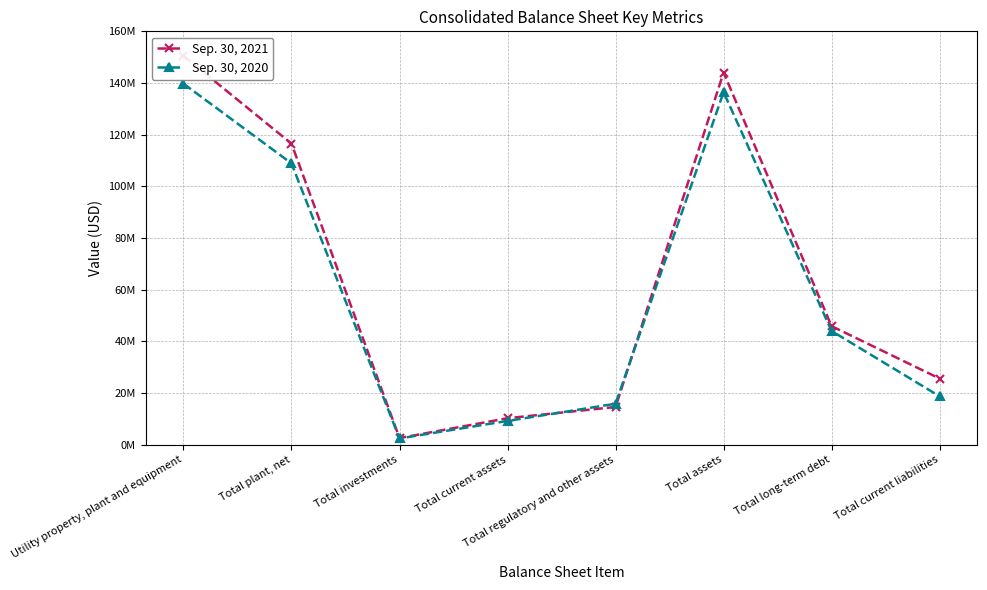

Between Total plant, net and Total assets, which is larger?

Total assets